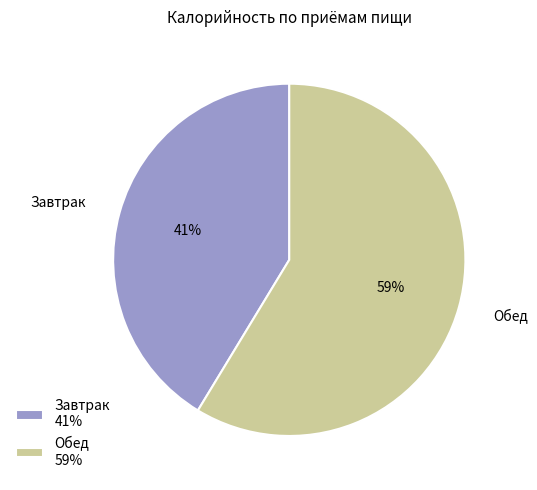

Approximately how many times larger is the value at Обед compared to Завтрак?

1.4